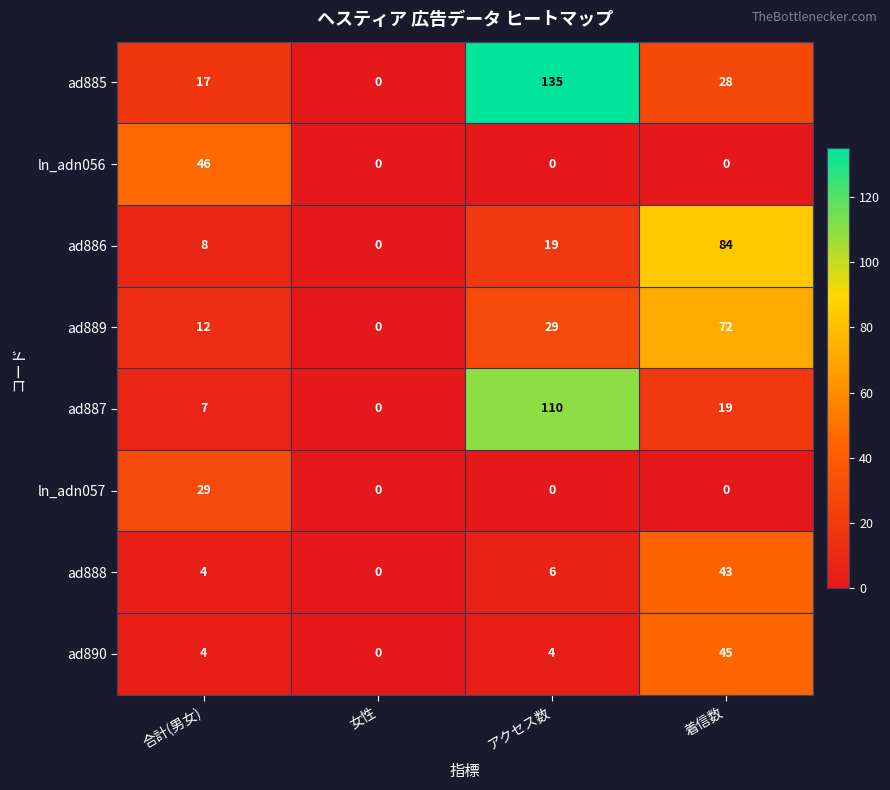

What is the spread (max minus min) of values at 合計(男女)?

42